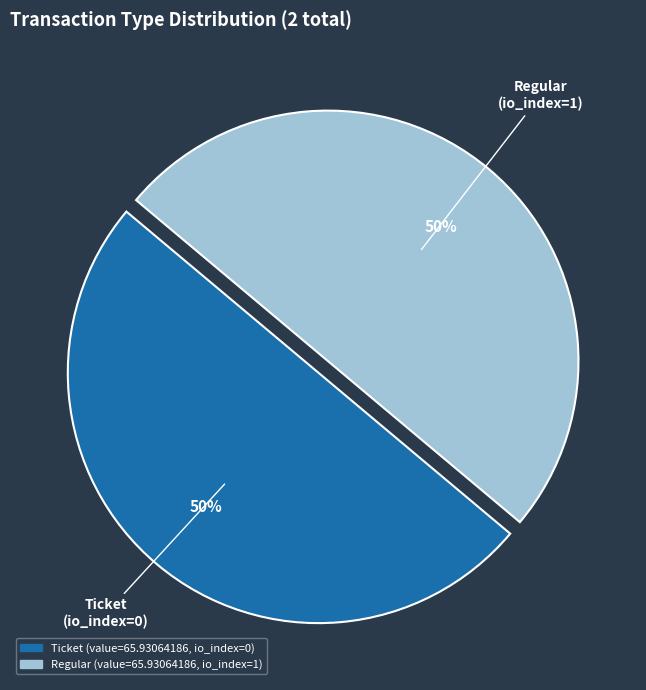

To the nearest percent, what is the difference between the Regular and Ticket slice percentages?

0%